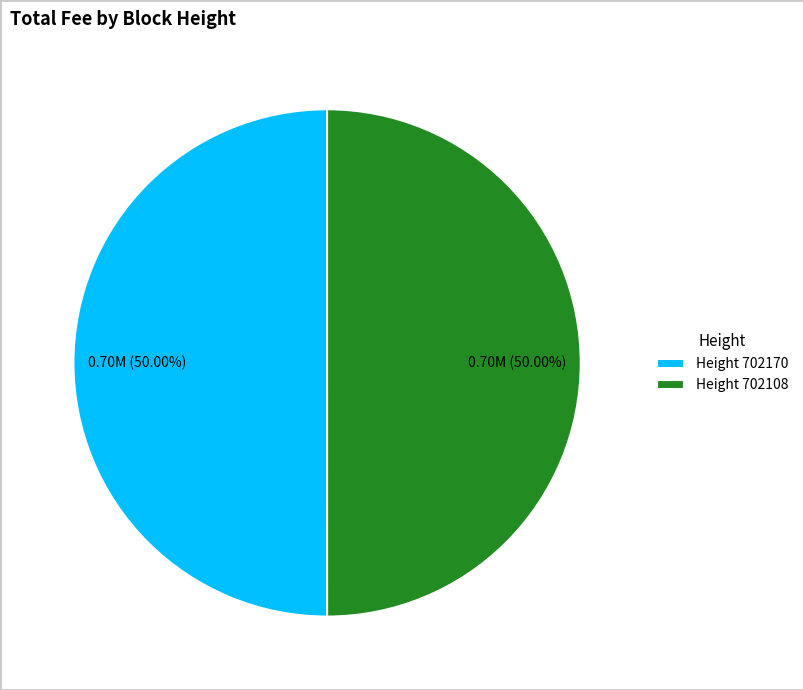

Combined, do Height 702170 and Height 702108 account for over 50%?

Yes